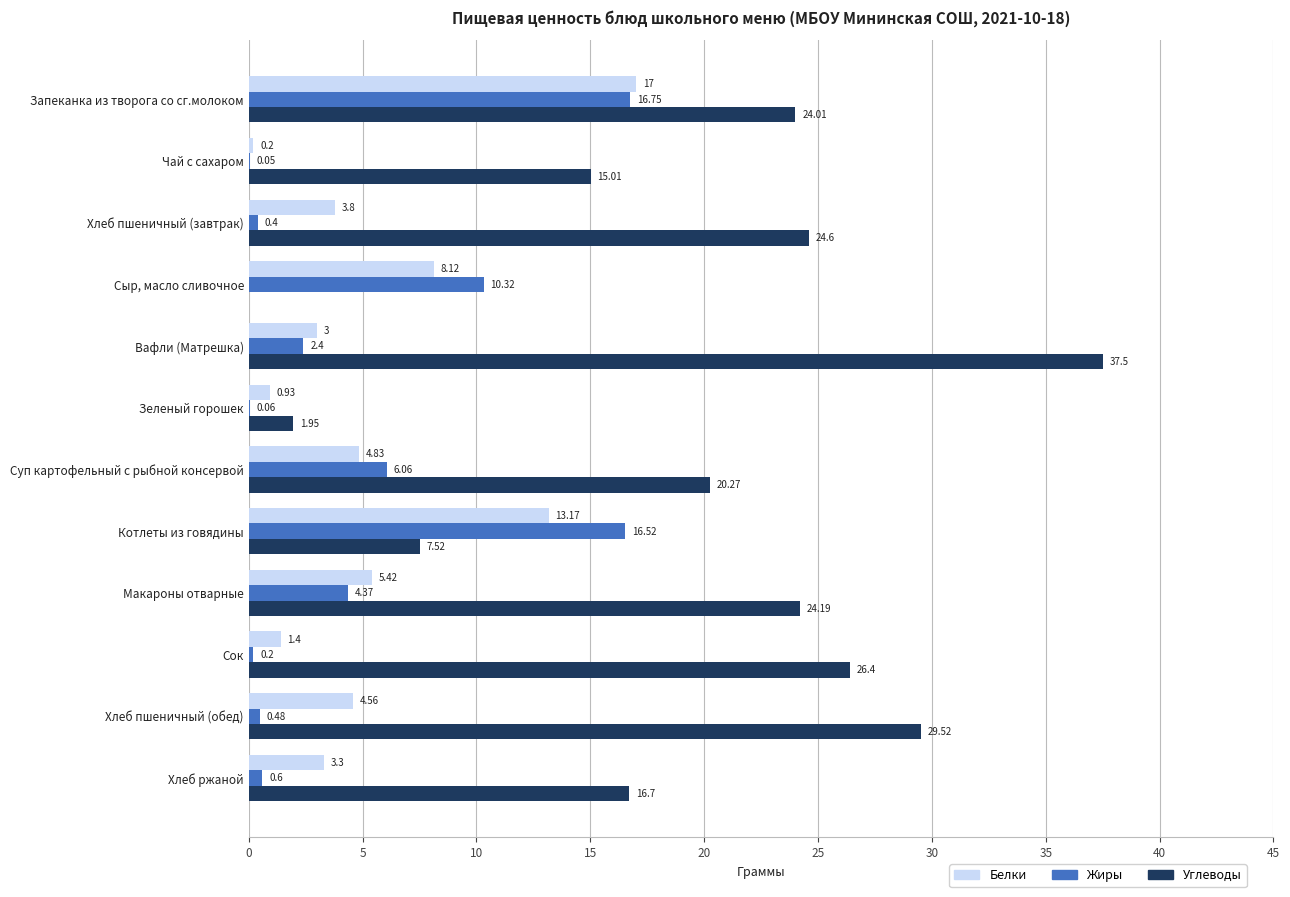

At which category does the chart reach its peak across all series?

Вафли (Матрешка)